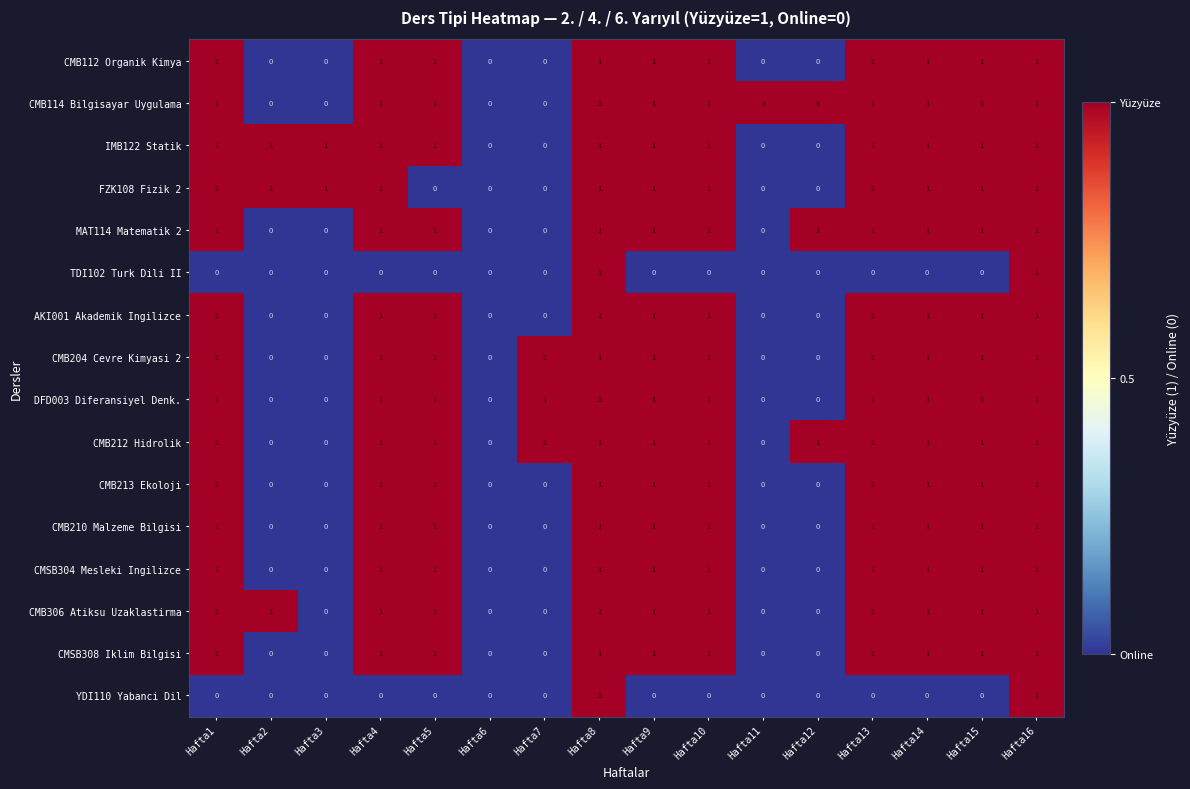

What is the total value across all series at Hafta16?

16